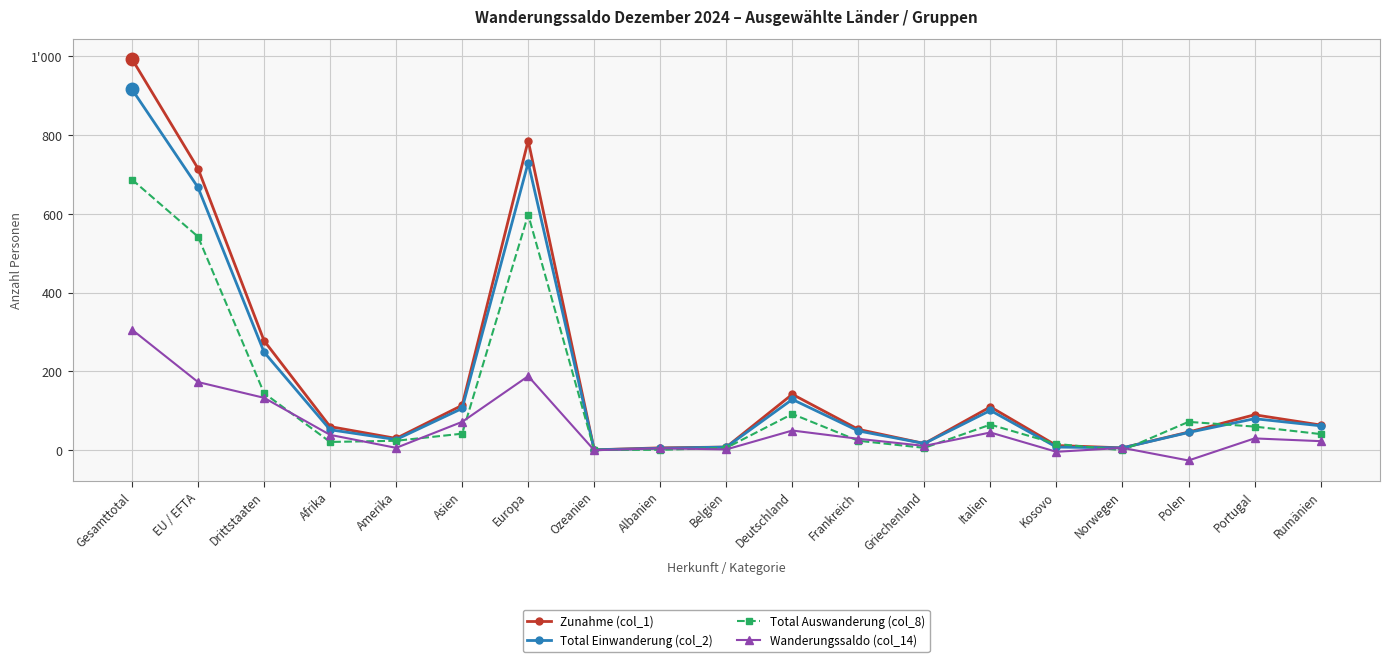

Reading left to right, list all the values displayed in this chart.

Zunahme (col_1): Gesamttotal=993	EU / EFTA=715	Drittstaaten=278	Afrika=60	Amerika=30	Asien=114	Europa=786	Ozeanien=1	Albanien=6	Belgien=8	Deutschland=142	Frankreich=53	Griechenland=17	Italien=110	Kosovo=12	Norwegen=6	Polen=46	Portugal=90	Rumänien=64
Total Einwanderung (col_2): Gesamttotal=916	EU / EFTA=667	Drittstaaten=249	Afrika=52	Amerika=27	Asien=106	Europa=730	Ozeanien=1	Albanien=5	Belgien=8	Deutschland=129	Frankreich=49	Griechenland=17	Italien=101	Kosovo=8	Norwegen=6	Polen=45	Portugal=80	Rumänien=62
Total Auswanderung (col_8): Gesamttotal=687	EU / EFTA=542	Drittstaaten=145	Afrika=21	Amerika=24	Asien=42	Europa=598	Ozeanien=1	Albanien=1	Belgien=6	Deutschland=92	Frankreich=24	Griechenland=6	Italien=65	Kosovo=16	Norwegen=0	Polen=72	Portugal=60	Rumänien=41
Wanderungssaldo (col_14): Gesamttotal=306	EU / EFTA=173	Drittstaaten=133	Afrika=39	Amerika=6	Asien=72	Europa=188	Ozeanien=0	Albanien=5	Belgien=2	Deutschland=50	Frankreich=29	Griechenland=11	Italien=45	Kosovo=-4	Norwegen=6	Polen=-26	Portugal=30	Rumänien=23